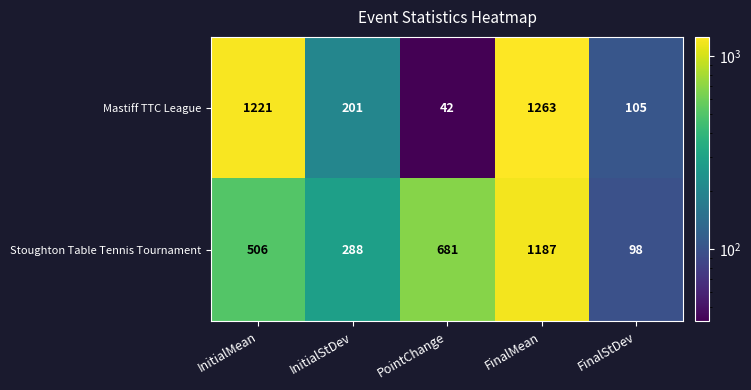

Reading left to right, what are all the values shown in this chart?

Mastiff TTC League: 1221	201	42	1263	105
Stoughton Table Tennis Tournament: 506	288	681	1187	98